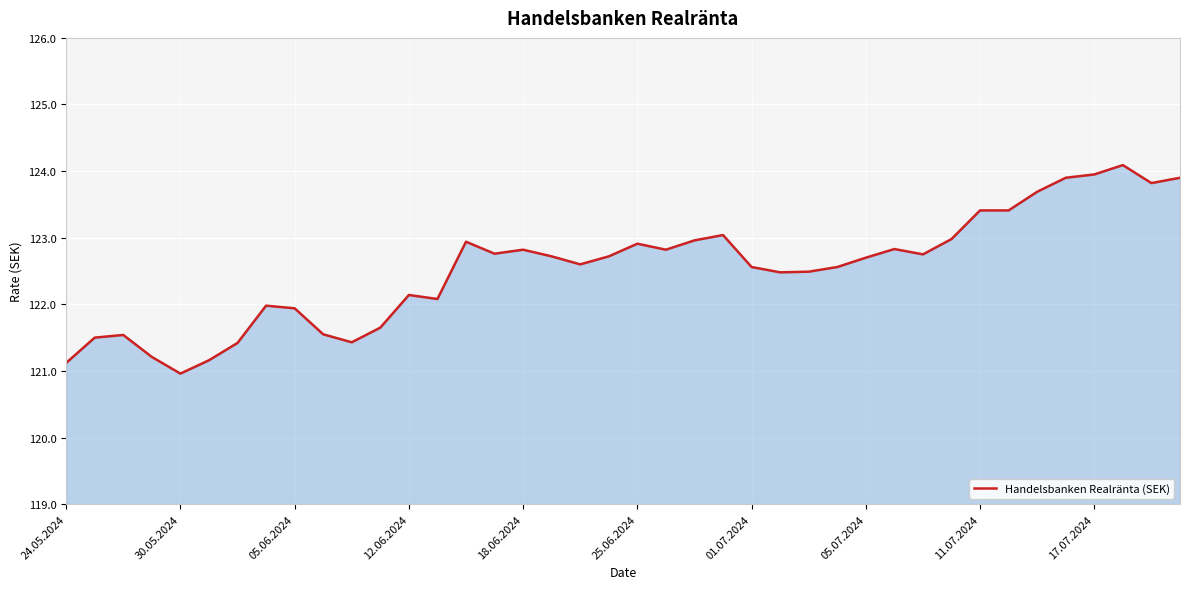

What is the maximum value shown in the chart?

124.1